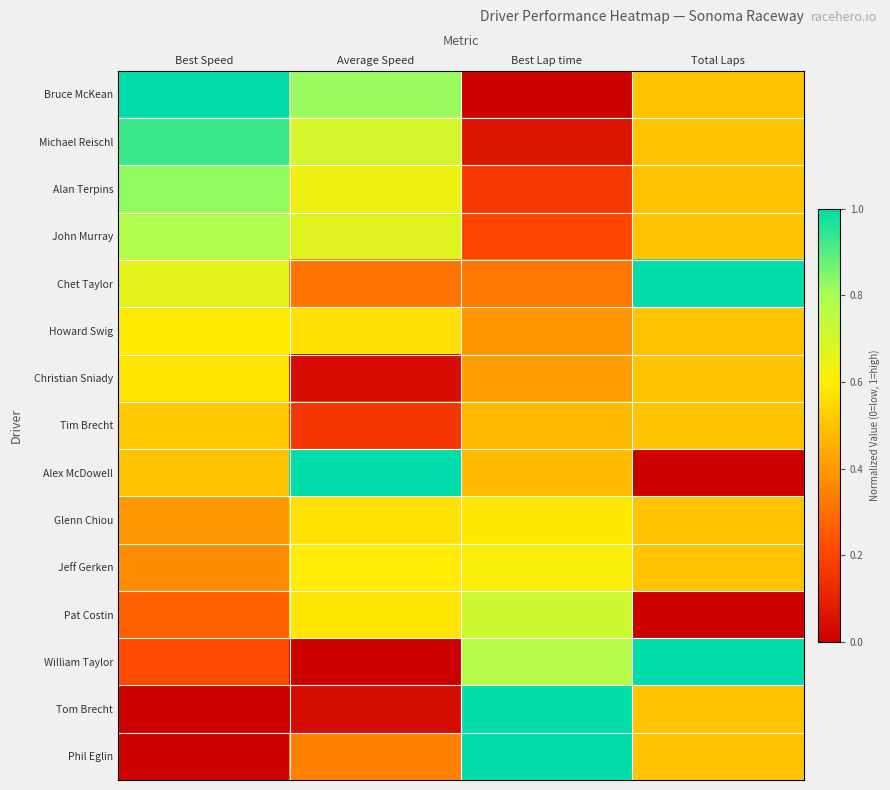

What is the total value across all series at Average Speed?

7.0